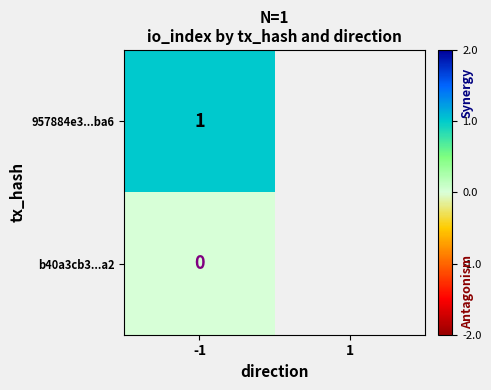

What is the difference between the highest and lowest values at io_index?

1